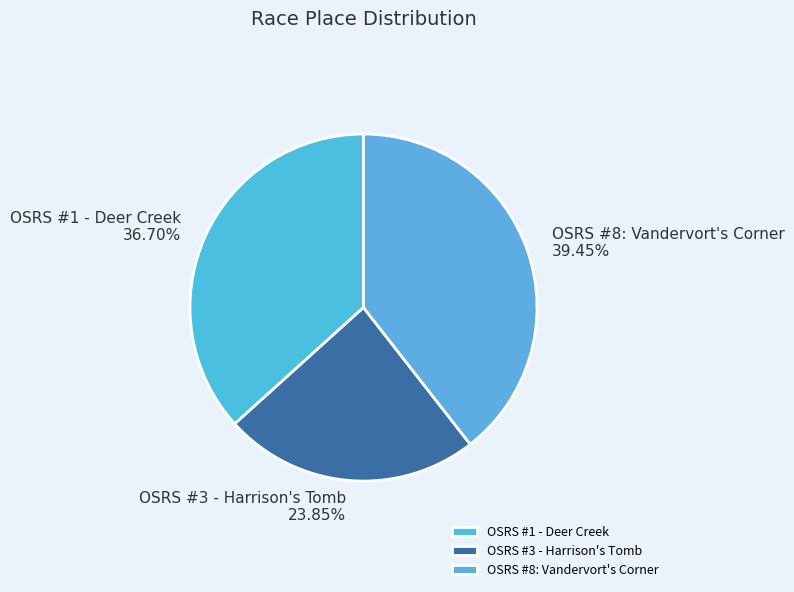

Count the number of slices in the pie.

3